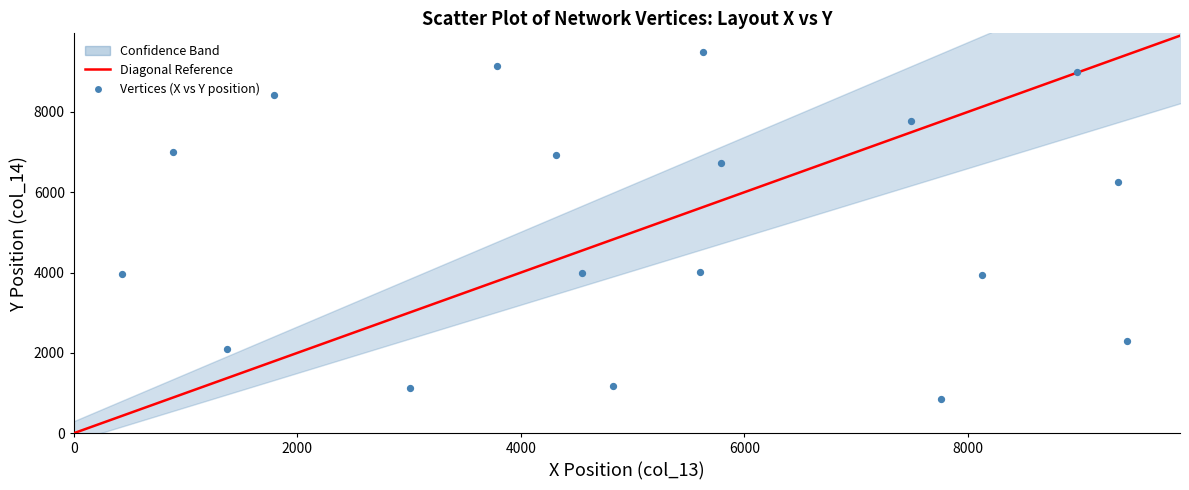

What is the range of X values (max minus min)?

8996.1